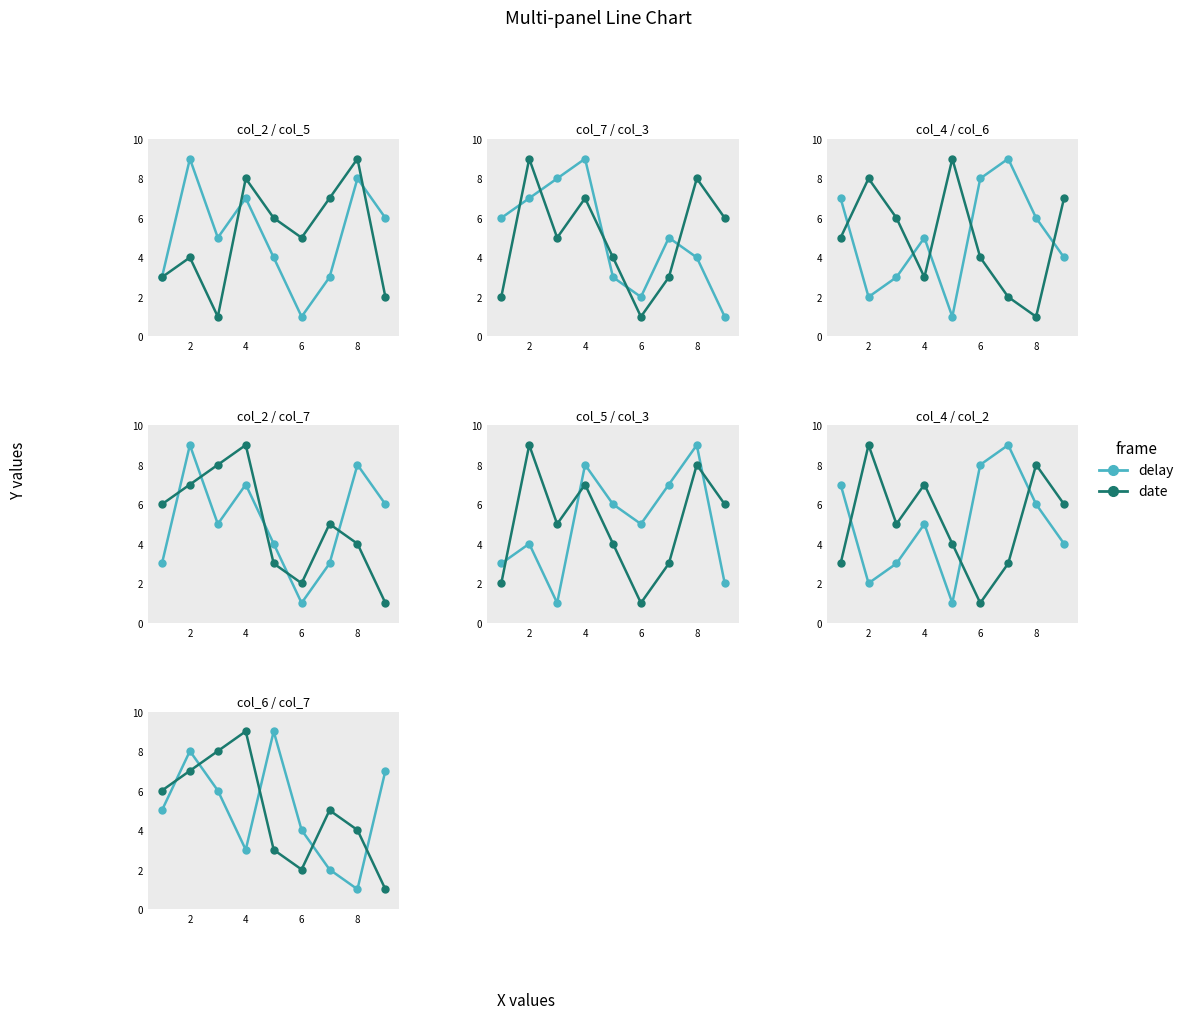

What are all the series names shown in the legend?

delay, date